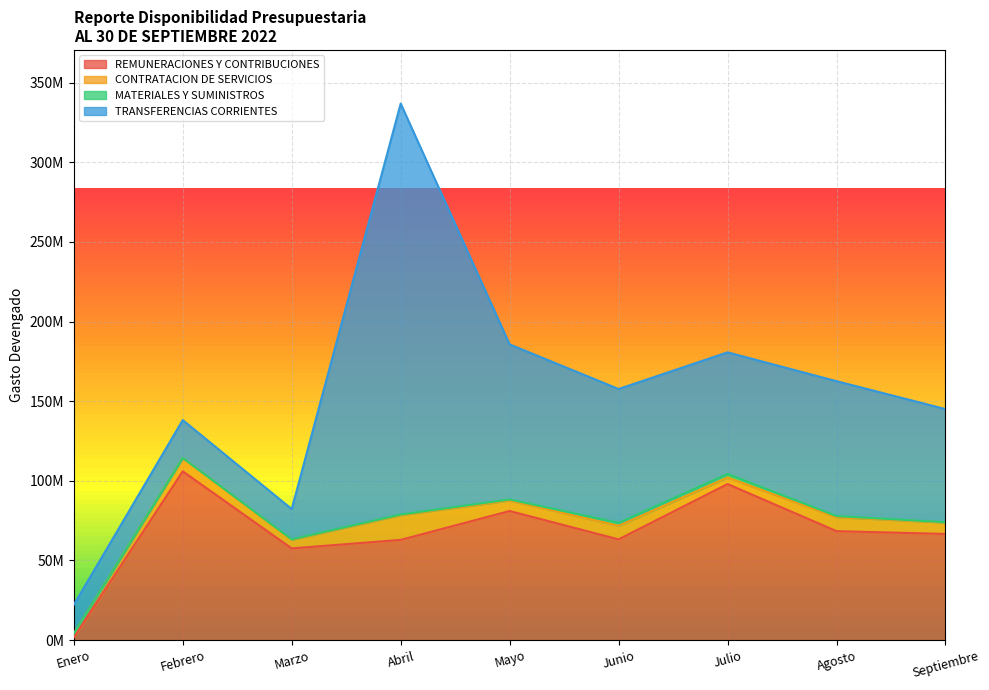

After their last crossing, which series has the higher values: REMUNERACIONES Y CONTRIBUCIONES or CONTRATACION DE SERVICIOS?

REMUNERACIONES Y CONTRIBUCIONES